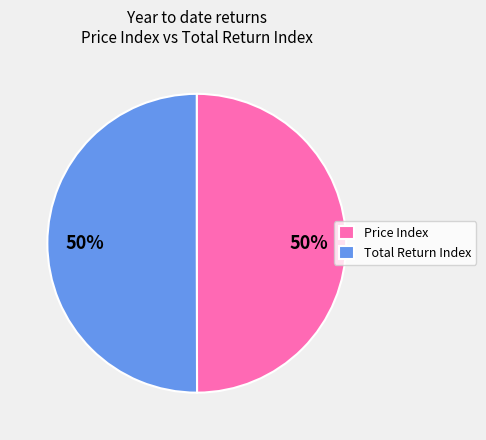

What percentage is the Price Index slice, to the nearest percent?

50%